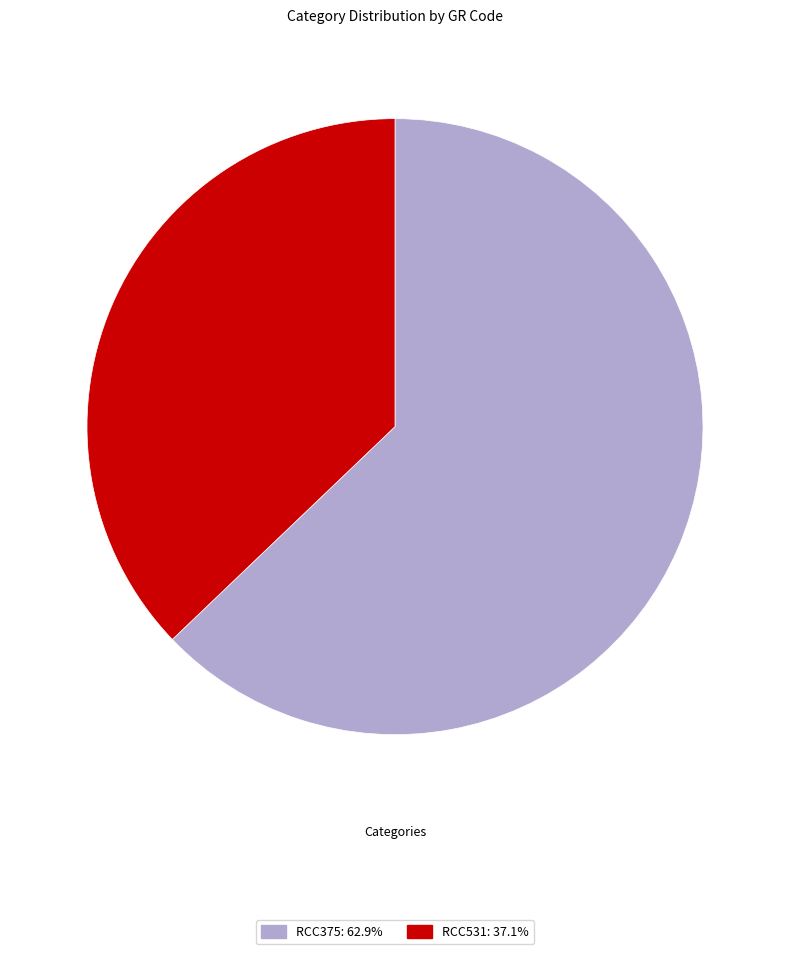

Which has a higher value, RCC375 or RCC531?

RCC375